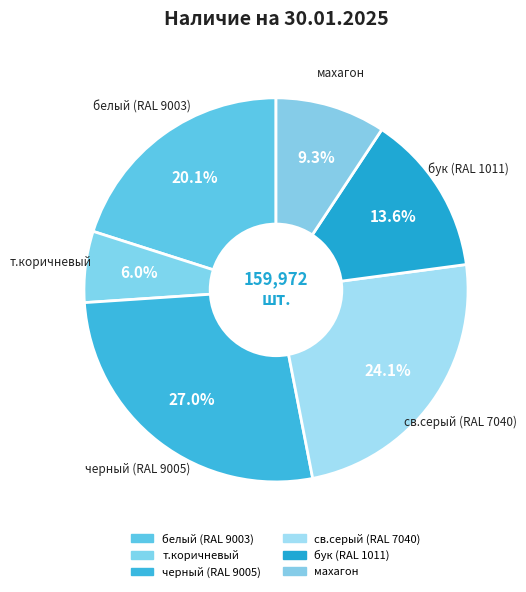

What percentage is the черный (RAL 9005) slice, to the nearest percent?

27%